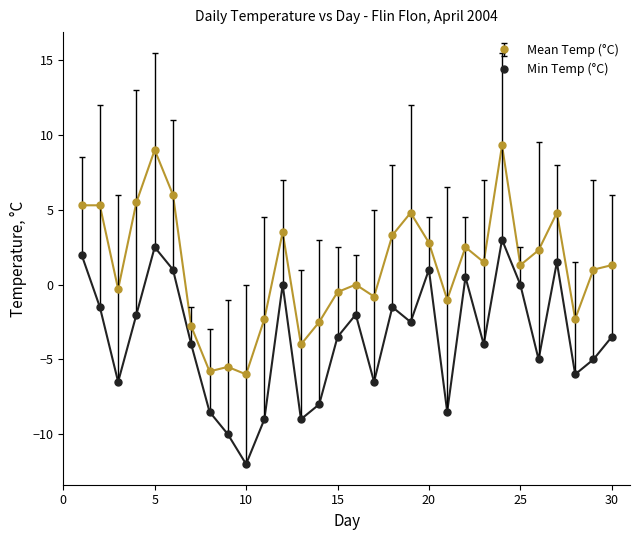

Which series has the largest range (max minus min)?

Mean Temp (°C)